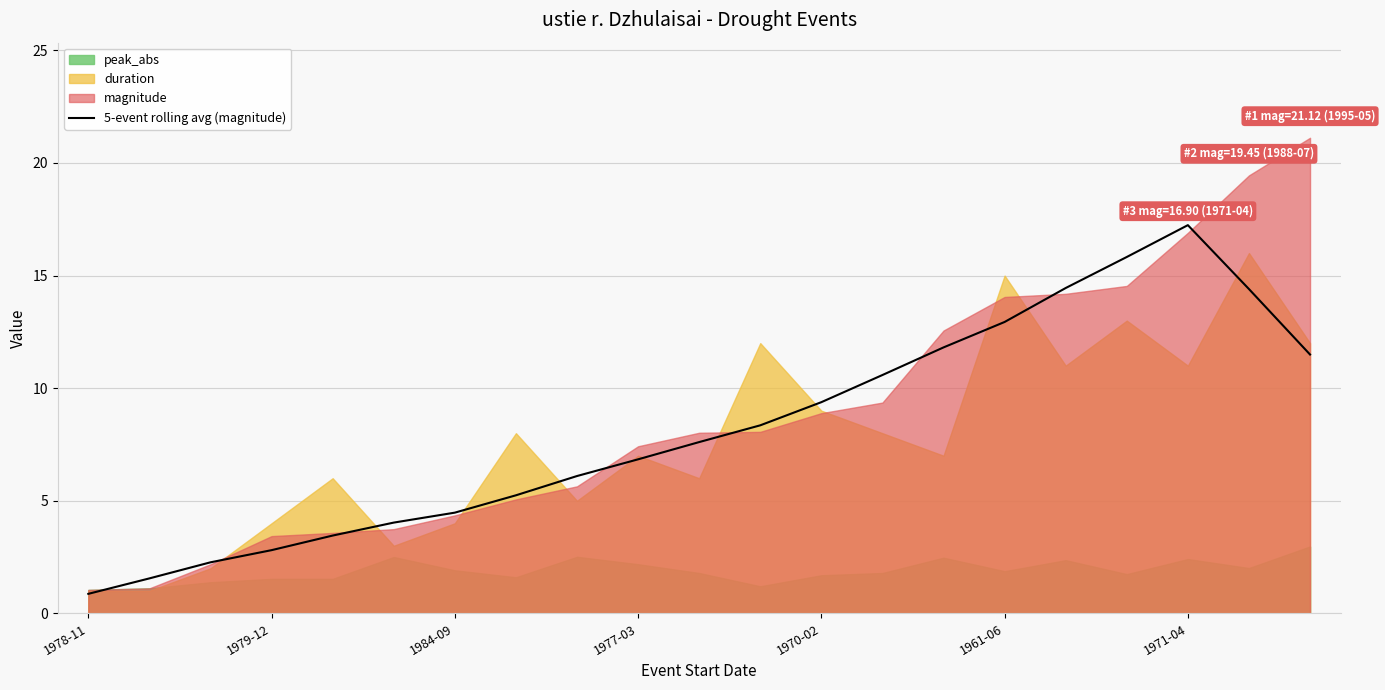

How many interior local peaks (higher than both neighbors) does the data have?

1